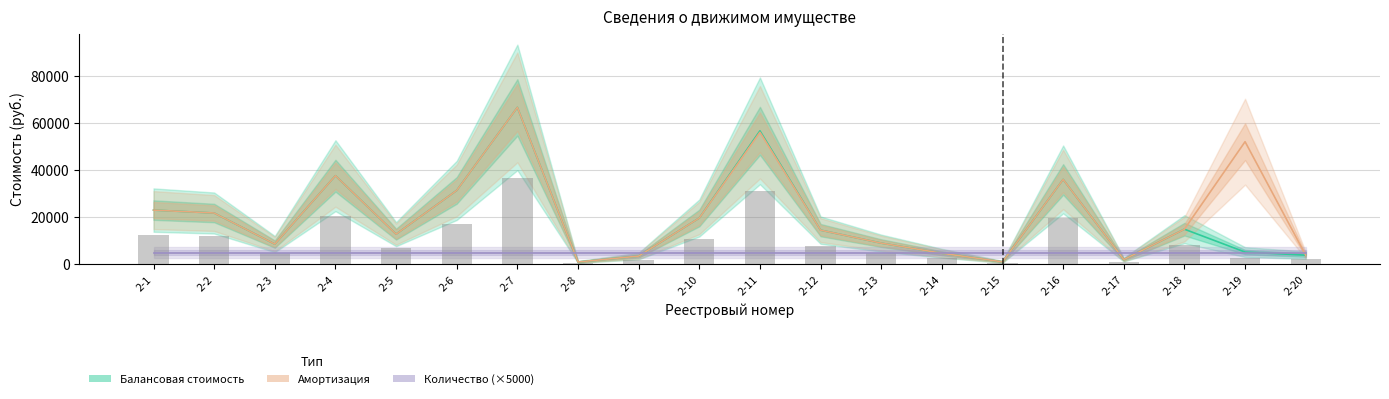

What is the value of the Амортизация bar at the 3rd from the left?

8589.0